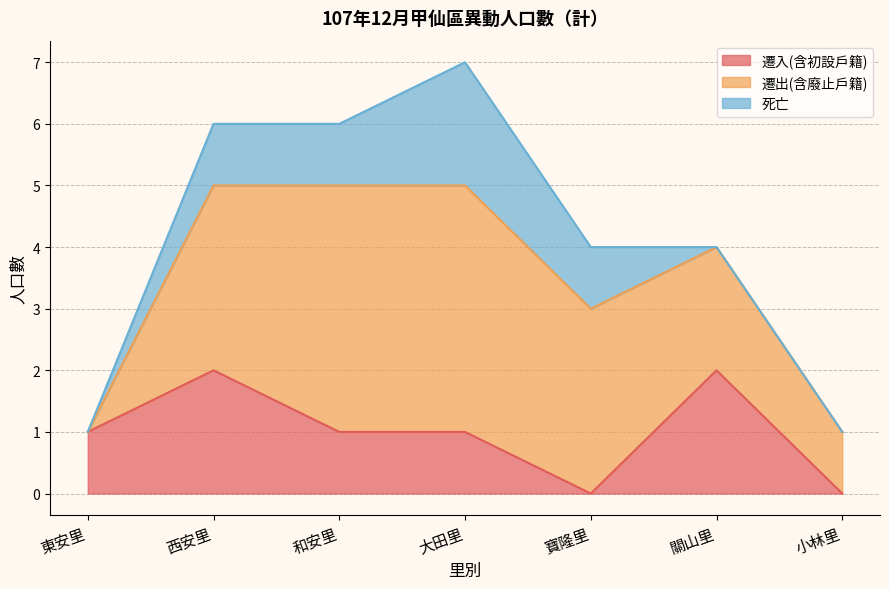

What is the sum of all 遷出(含廢止戶籍) values?

17